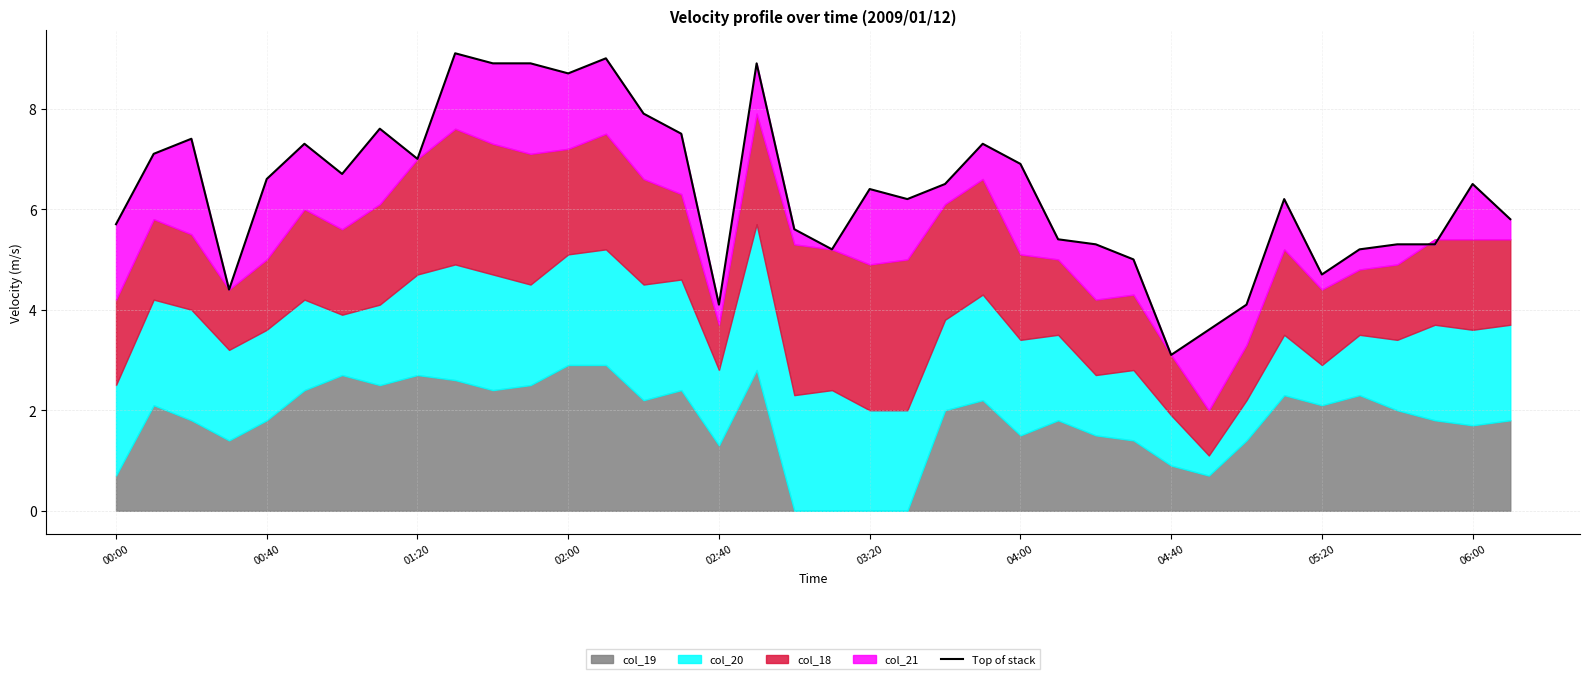

What is the value of the 35th point from the left?

5.3